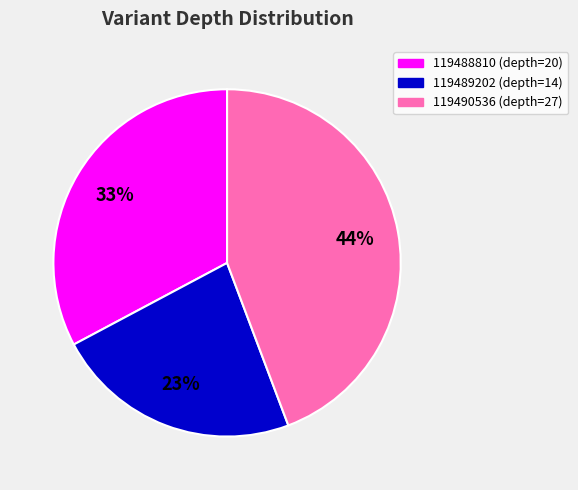

To the nearest percent, what portion does 119490536 represent?

44%